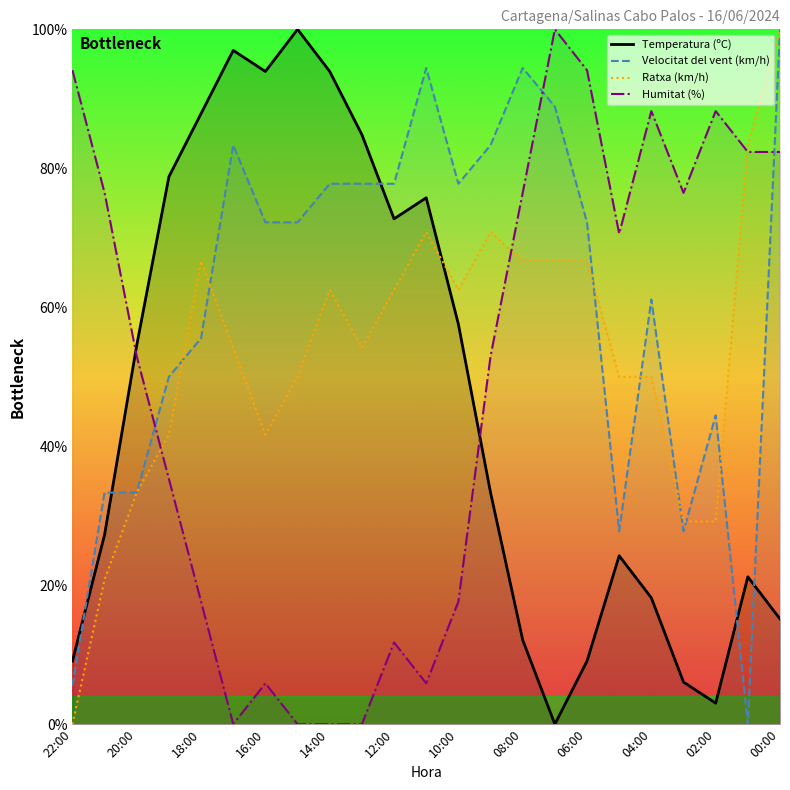

What are all the series names shown in the legend?

Temperatura (ºC), Velocitat del vent (km/h), Ratxa (km/h), Humitat (%)